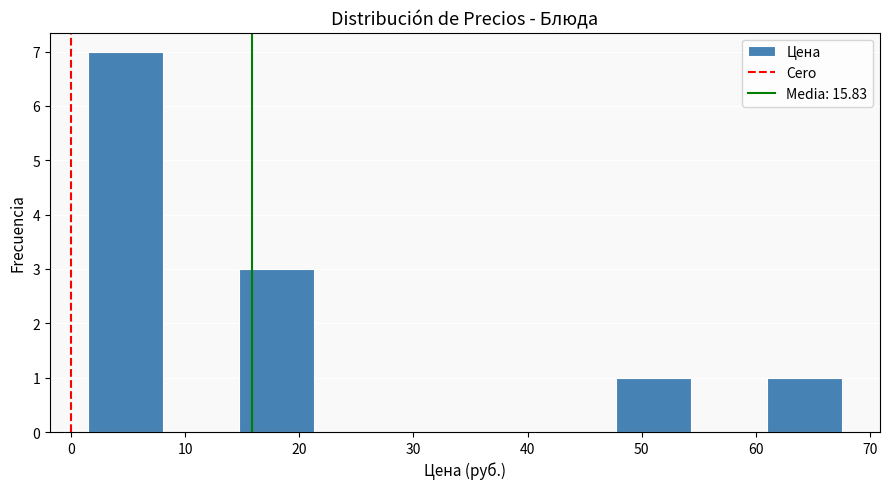

Reading left to right, list every bar in this chart as the range it spans on the x-axis followed by its height. Neither the bar edges nor the heights are printed on the chart, so give them approximately, as read against the axes.

1 to 8: 7
8 to 15: 0
15 to 21: 3
21 to 28: 0
28 to 35: 0
35 to 41: 0
41 to 48: 0
48 to 54: 1
54 to 61: 0
61 to 68: 1